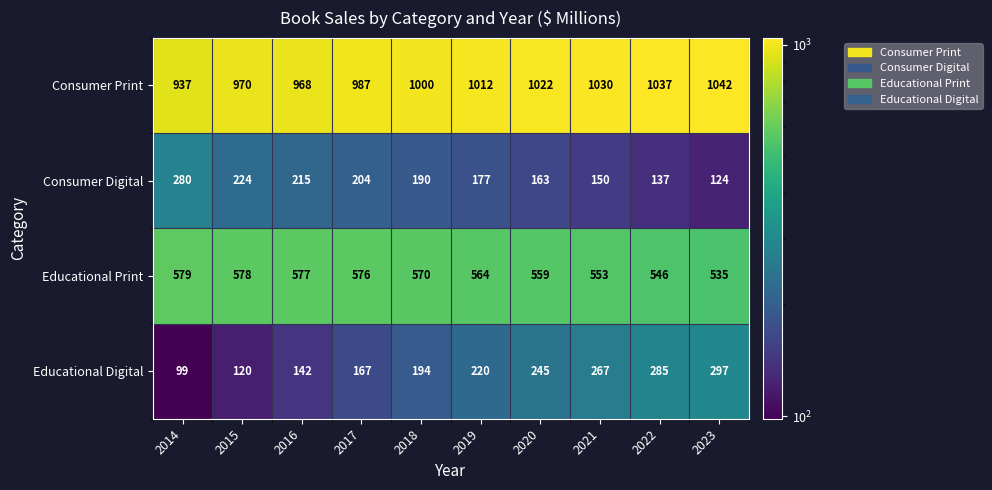

Which series has the largest total across all categories?

Consumer Print